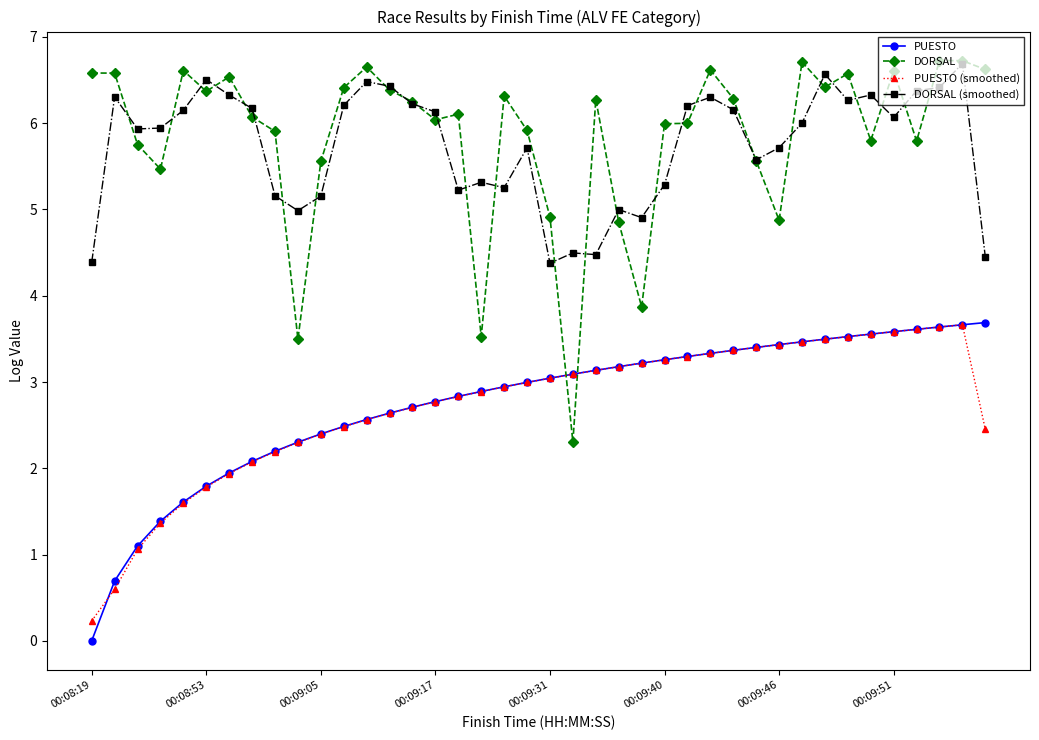

What is the value of the PUESTO point at the 20th from the left?

3.0